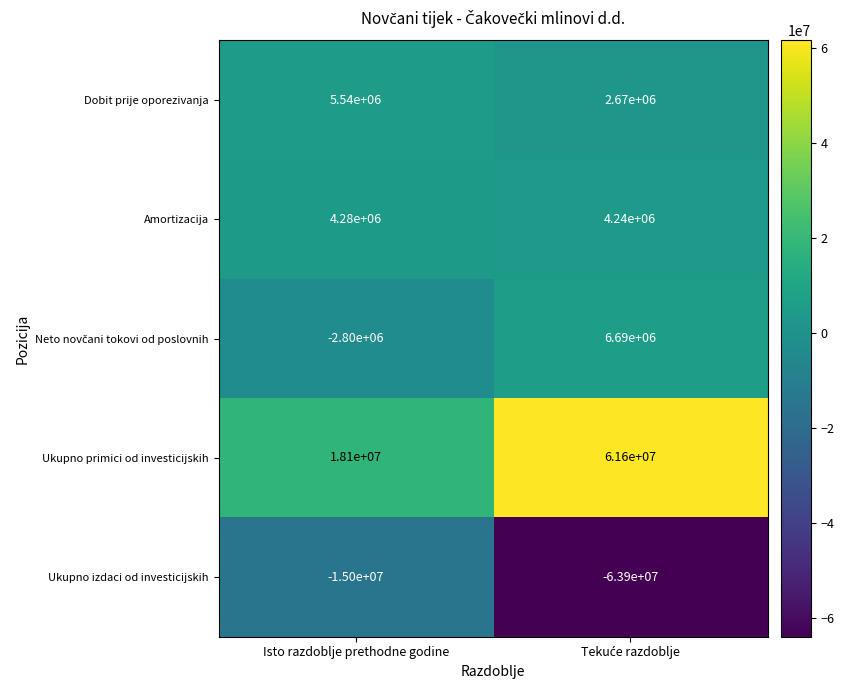

The value of Ukupno primici od investicijskih at Isto razdoblje prethodne godine is 6723123. True or false?

False